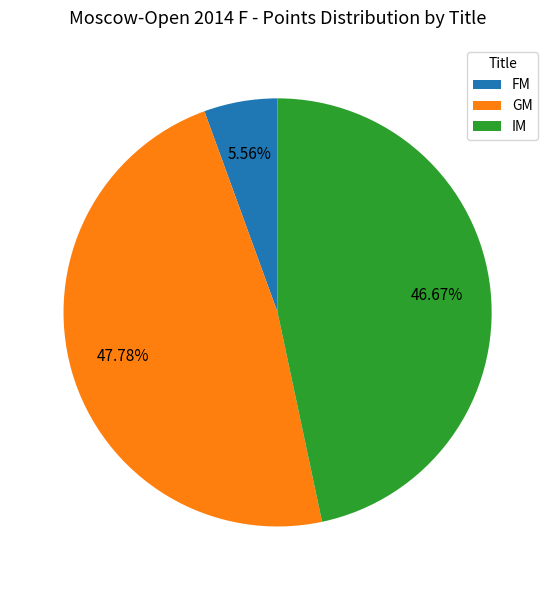

What is the largest slice in the pie chart?

GM